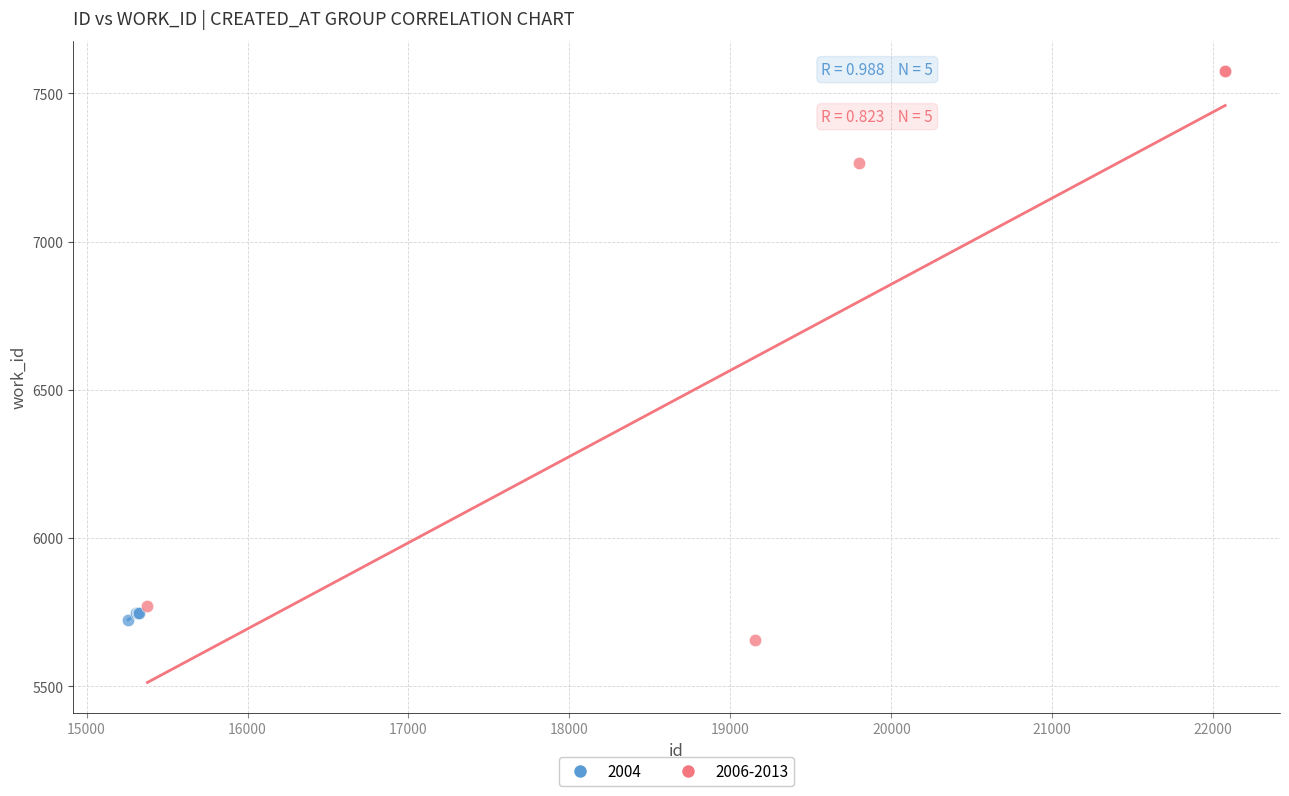

Which series has the largest Y range (max minus min)?

2006-2013